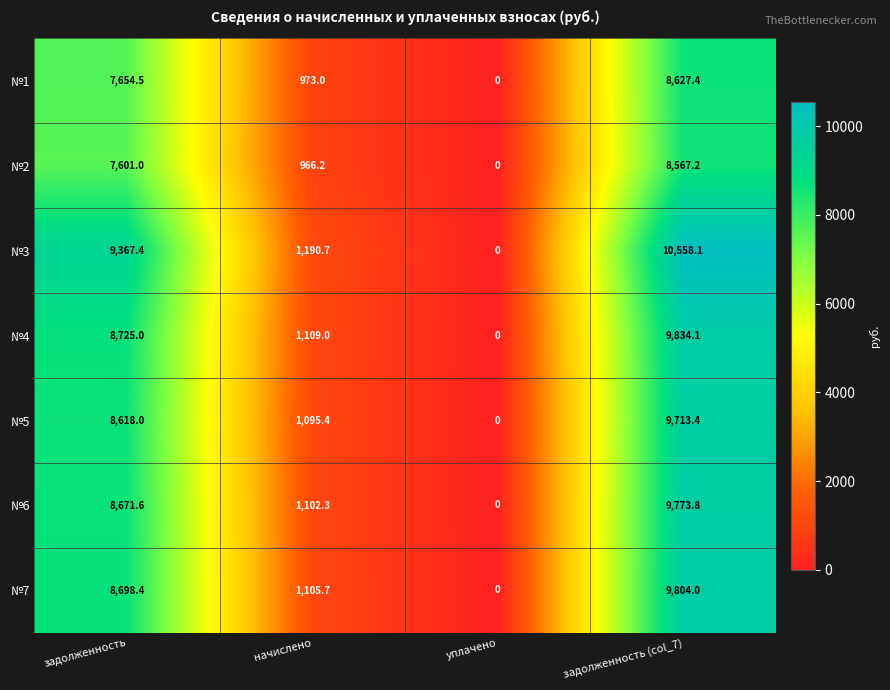

How many series are shown in this chart?

7